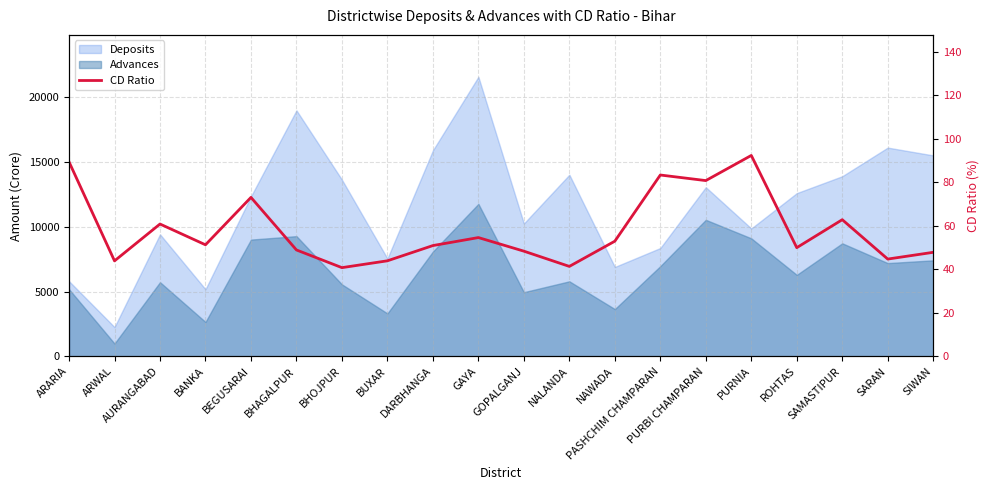

At which label does the data first exceed 51?

ARARIA